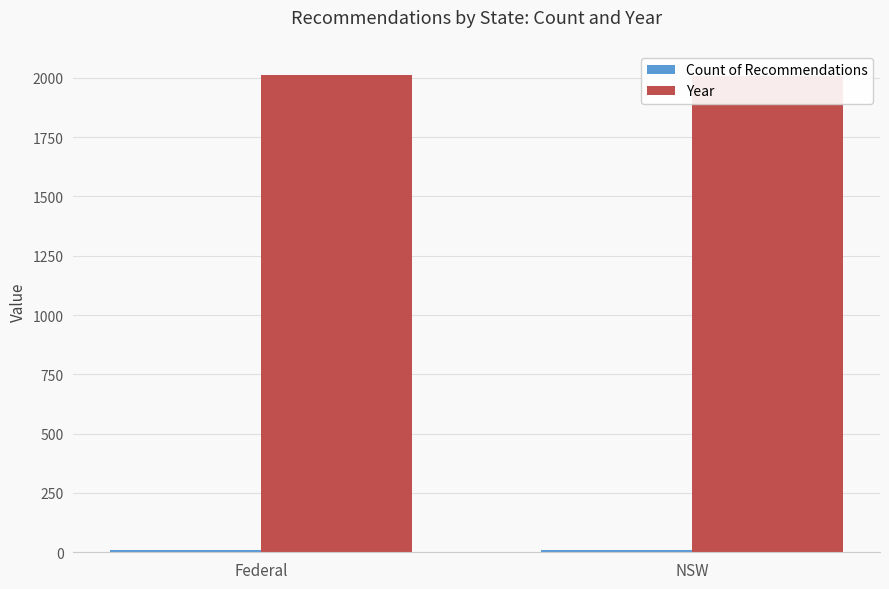

Reading left to right, list all the values displayed in this chart.

Count of Recommendations: Federal=10	NSW=8
Year: Federal=2013	NSW=2006